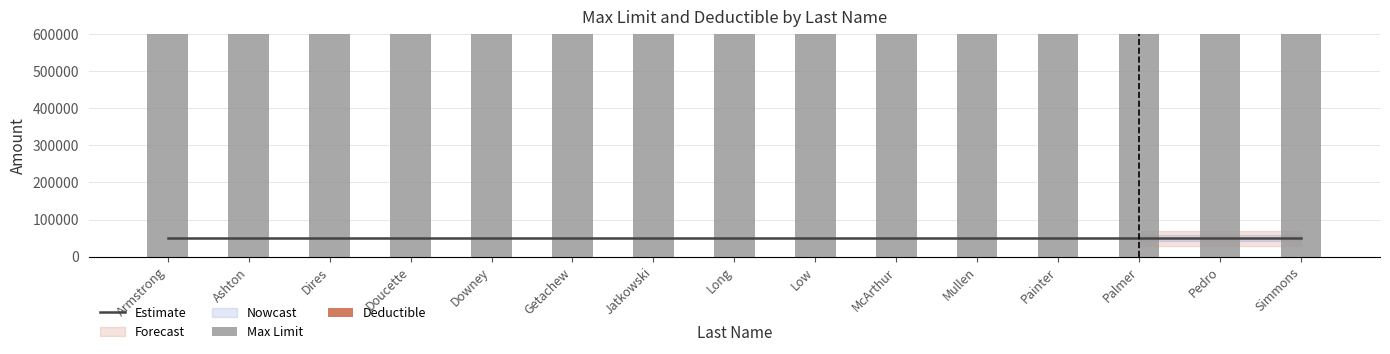

Which series has the largest range (max minus min)?

Max Limit